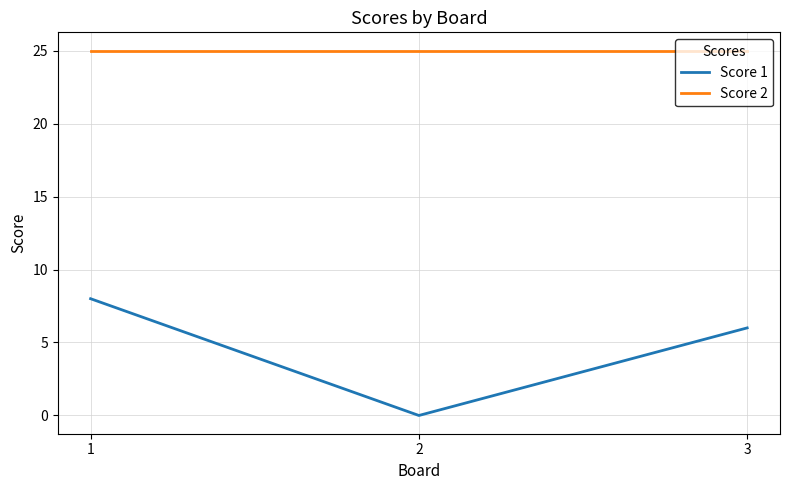

Reading right to left, extract all data points from this chart.

Score 1: 6	0	8
Score 2: 25	25	25